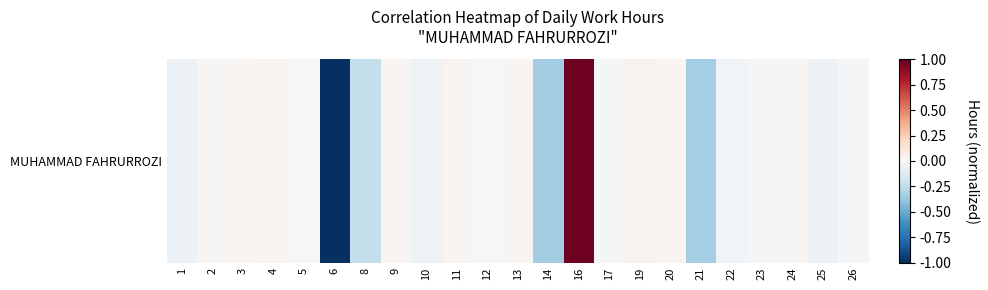

Reading left to right, what are all the values shown in this chart?

-0.1	0.0	0.0	0.0	0.0	-1.0	-0.2	0.0	-0.0	0.0	0.0	0.0	-0.3	1.0	-0.0	0.0	0.0	-0.3	-0.0	-0.0	0.0	-0.1	-0.0